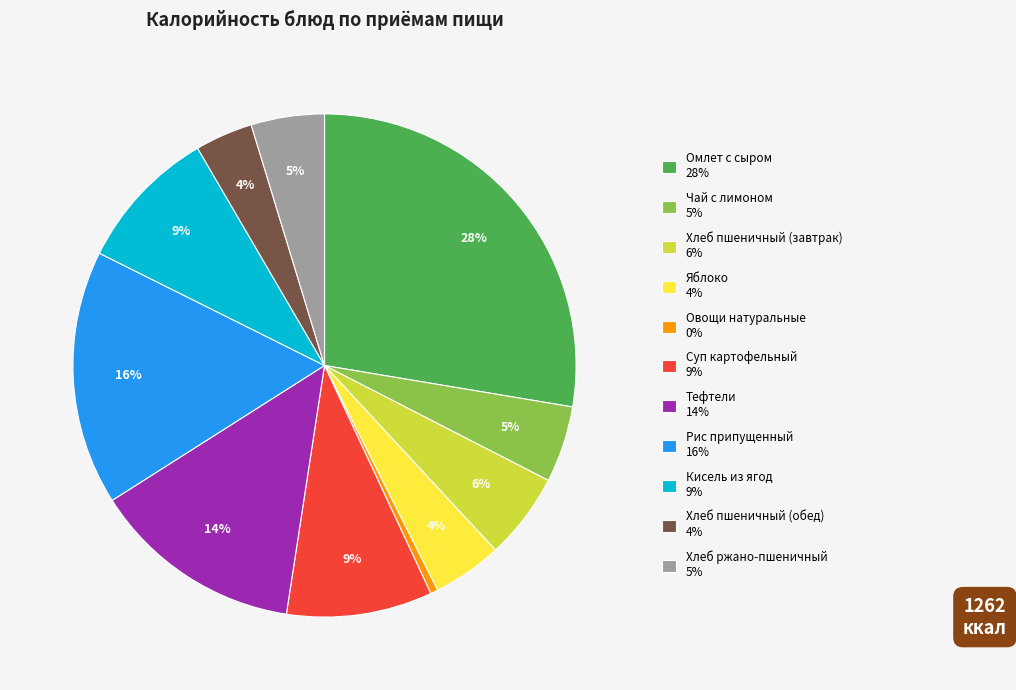

Which category has the smallest portion of the pie?

Овощи натуральные